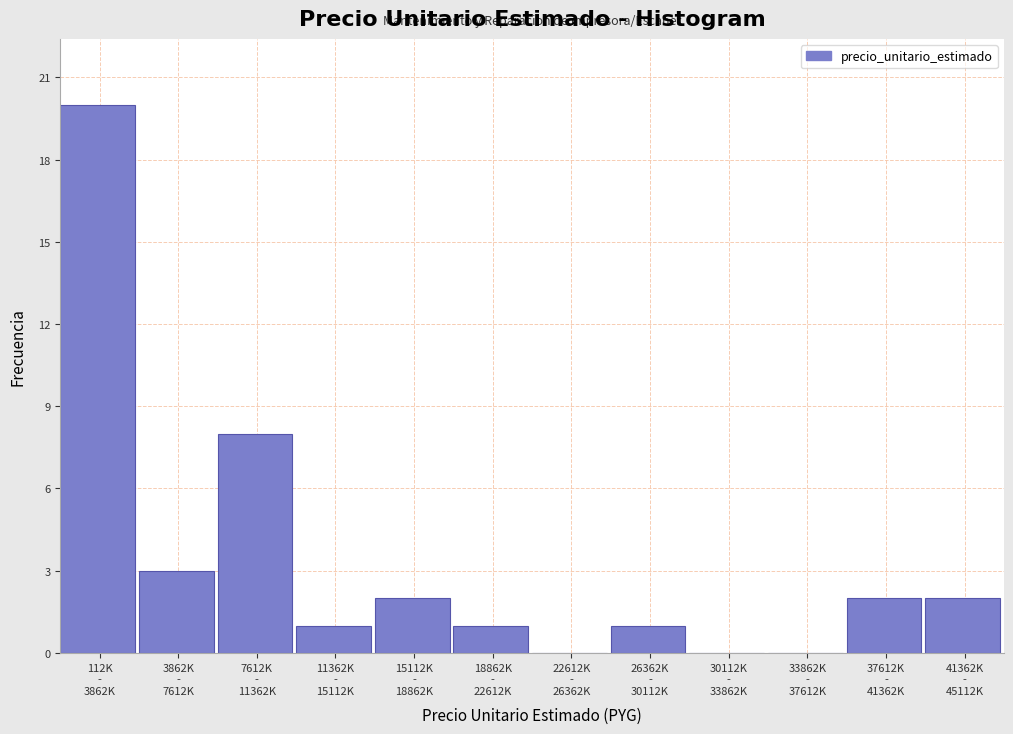

What is the greatest value displayed?

20